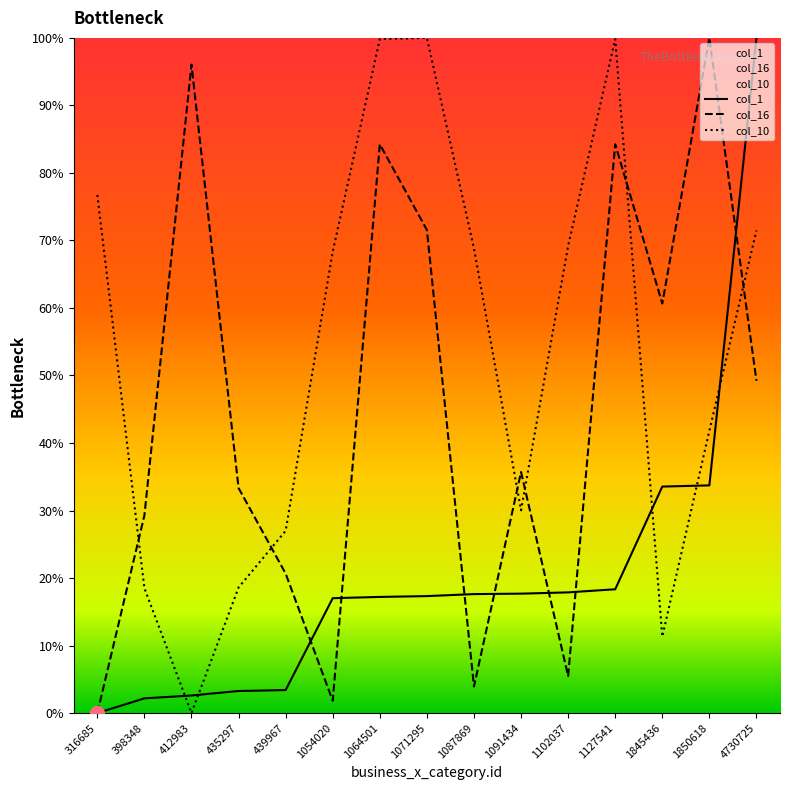

Which series has the widest spread of values?

col_1